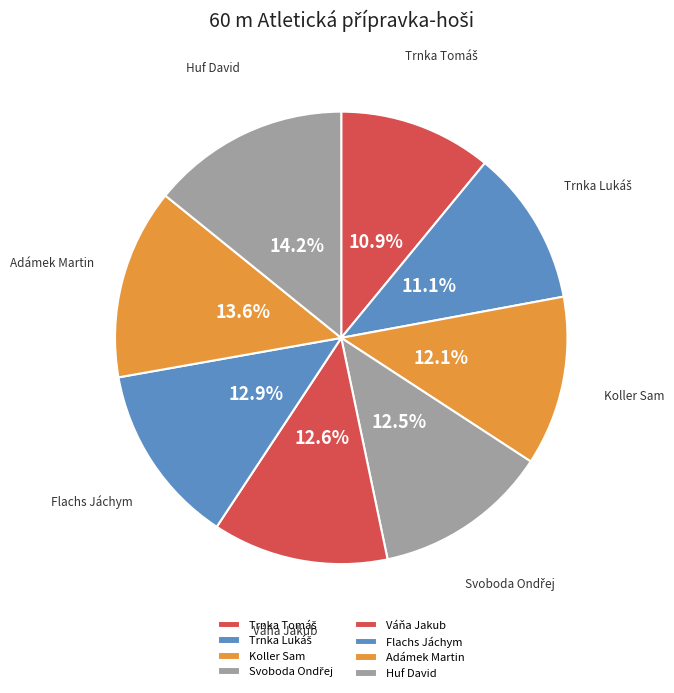

What is the largest slice in the pie chart?

Huf David